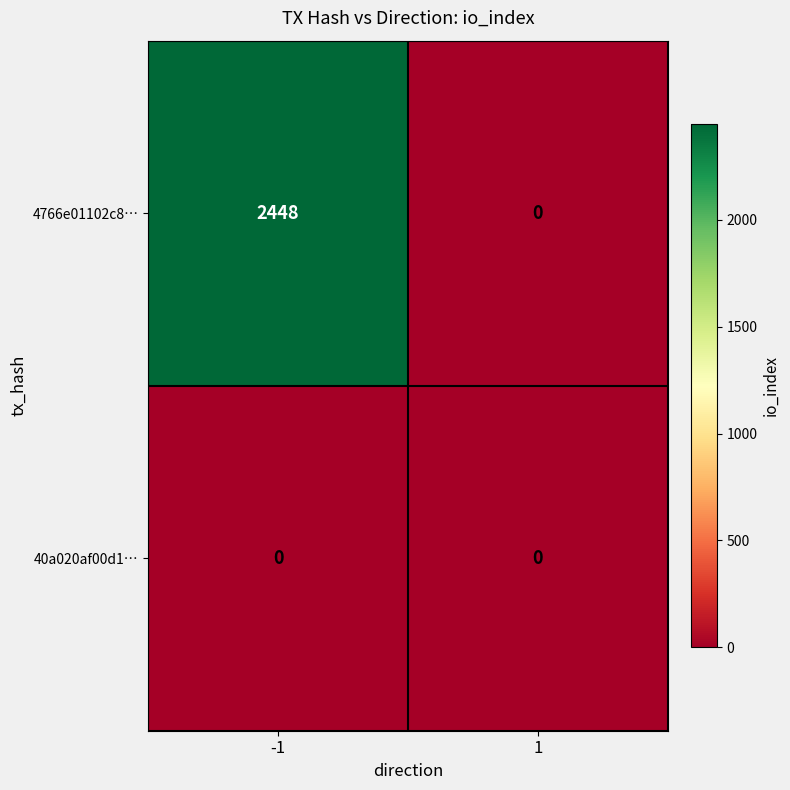

At -1, list the series in order from largest to smallest.

4766e01102c8…, 40a020af00d1…